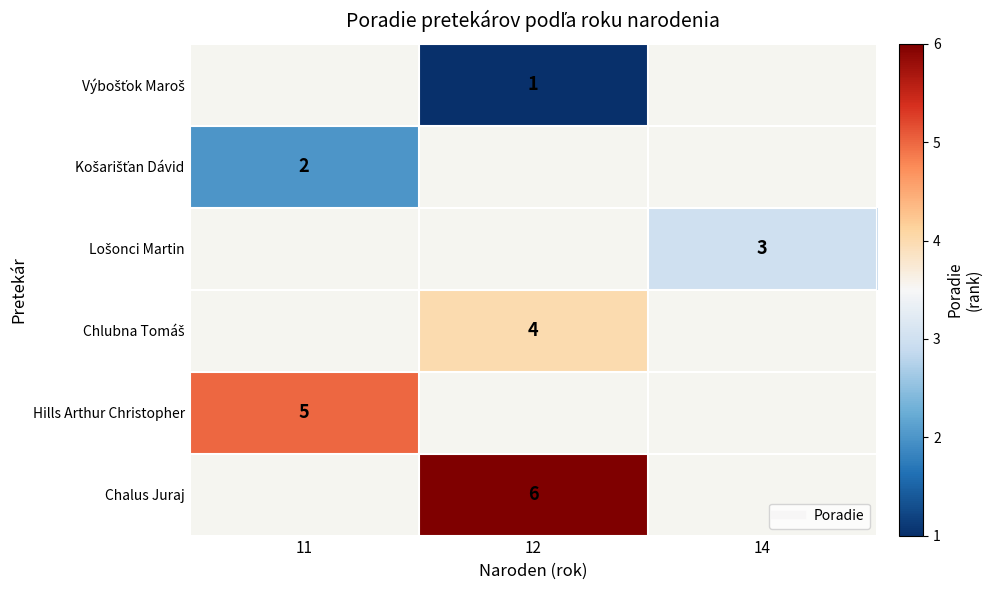

Which has a higher value, 11 or 12?

12